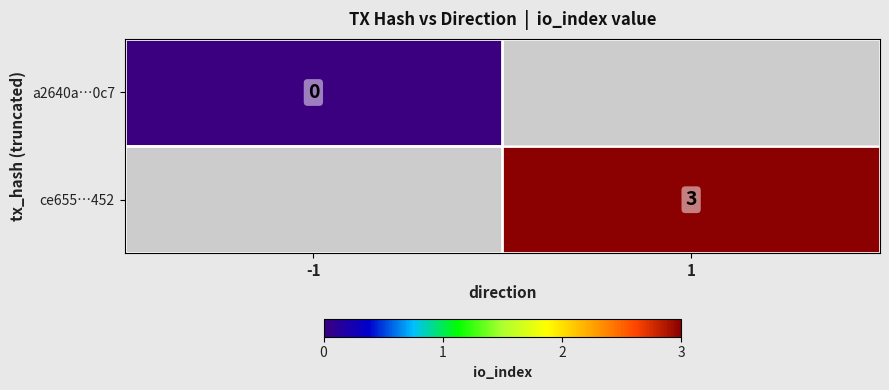

True or false: ce655…452 has a value of 2 at 1.

False